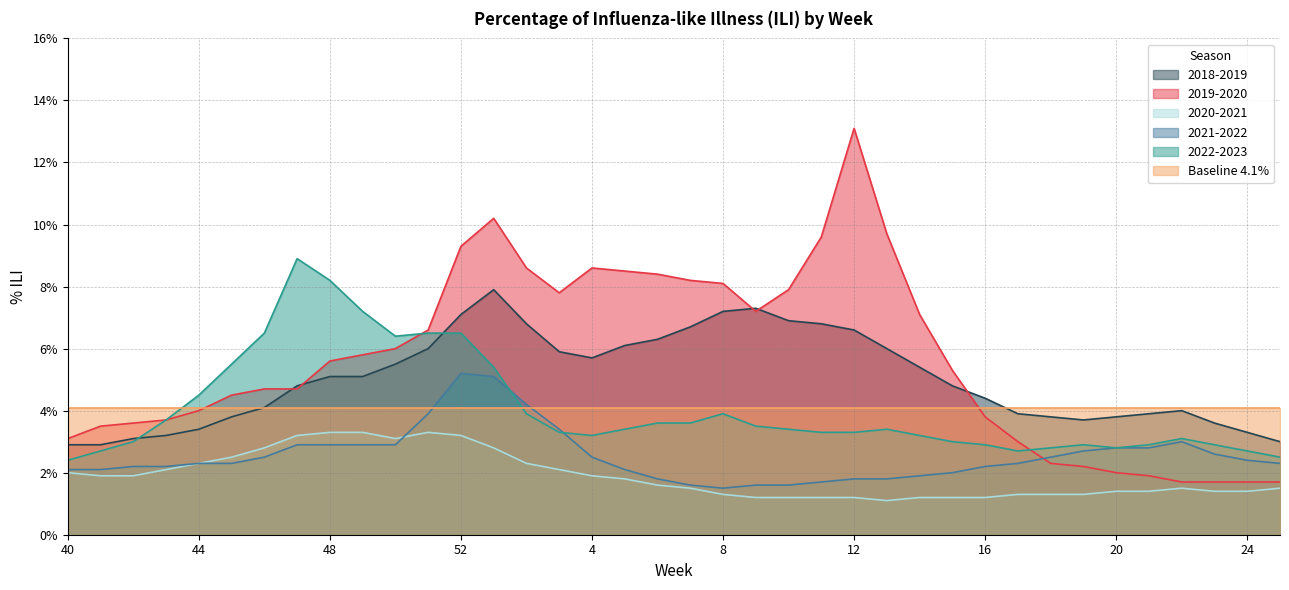

True or false: 2018-2019 and 2021-2022 cross at least once.

False